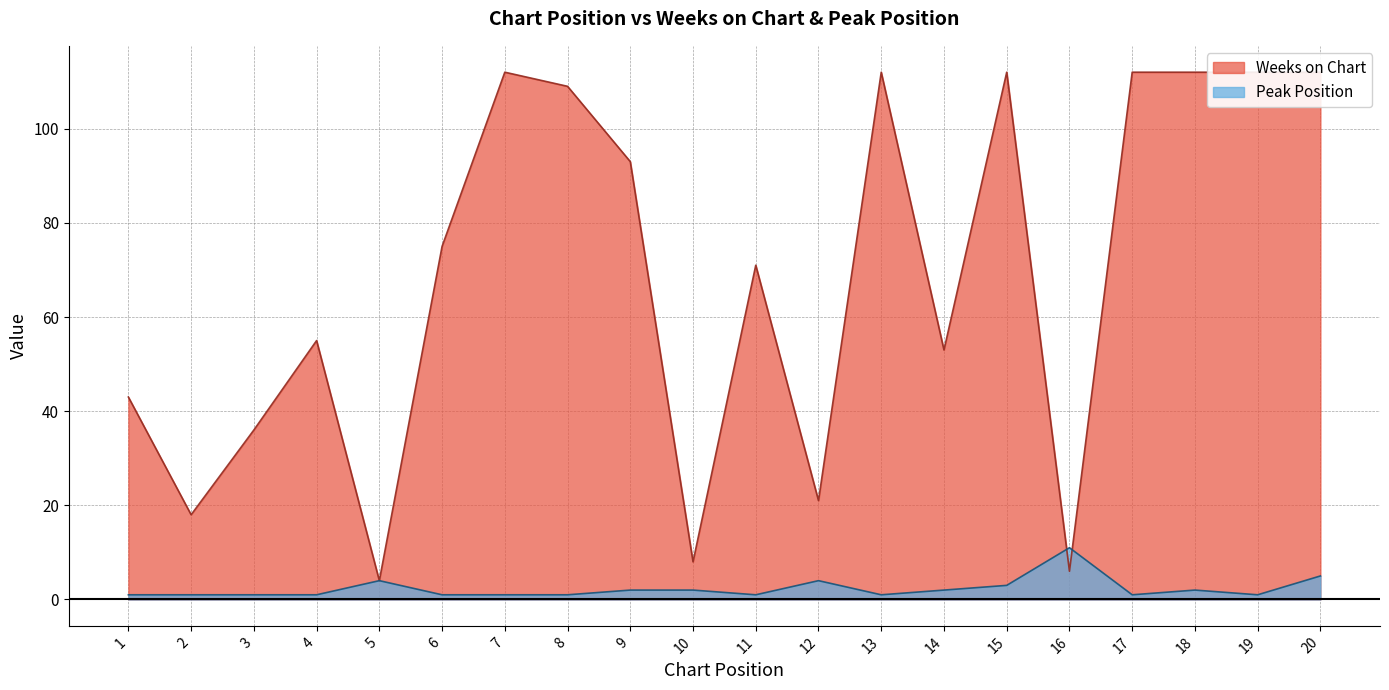

How many times do Weeks on Chart and Peak Position cross each other?

2